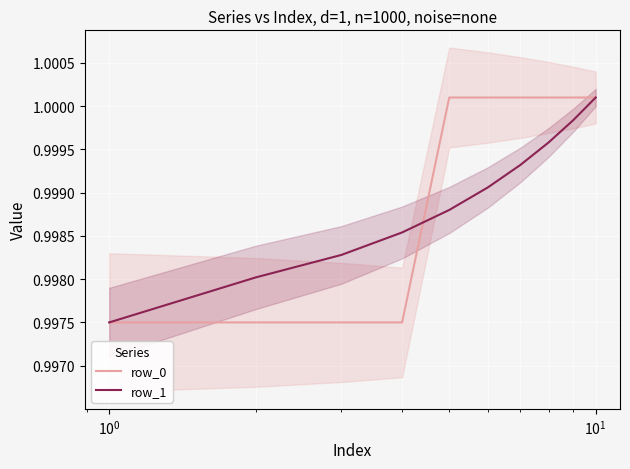

What is the sum of the row_0 values at $\mathdefault{10^{1}}$ and 9?

2.0